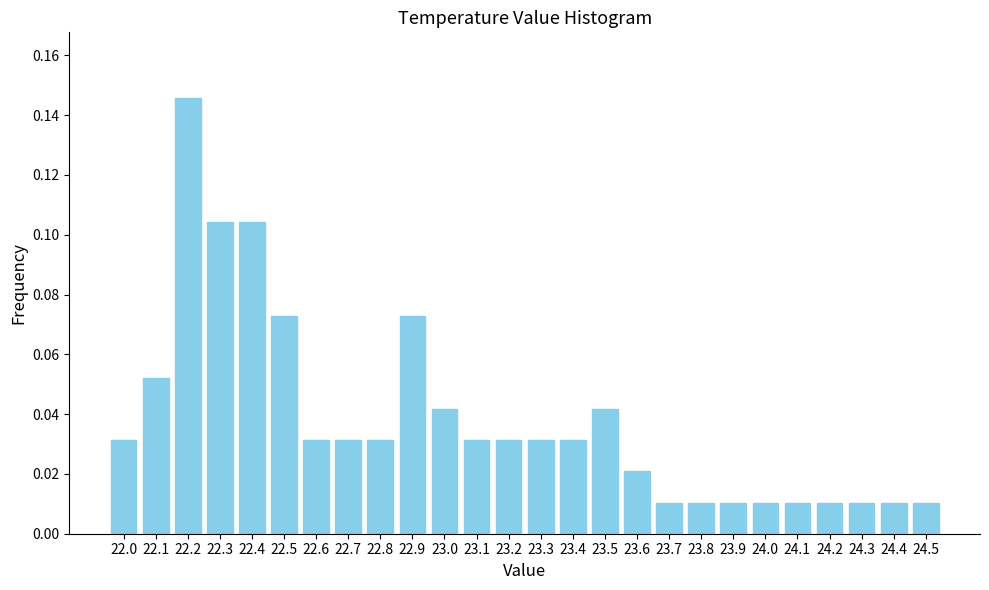

What position from the right is 24.0?

6